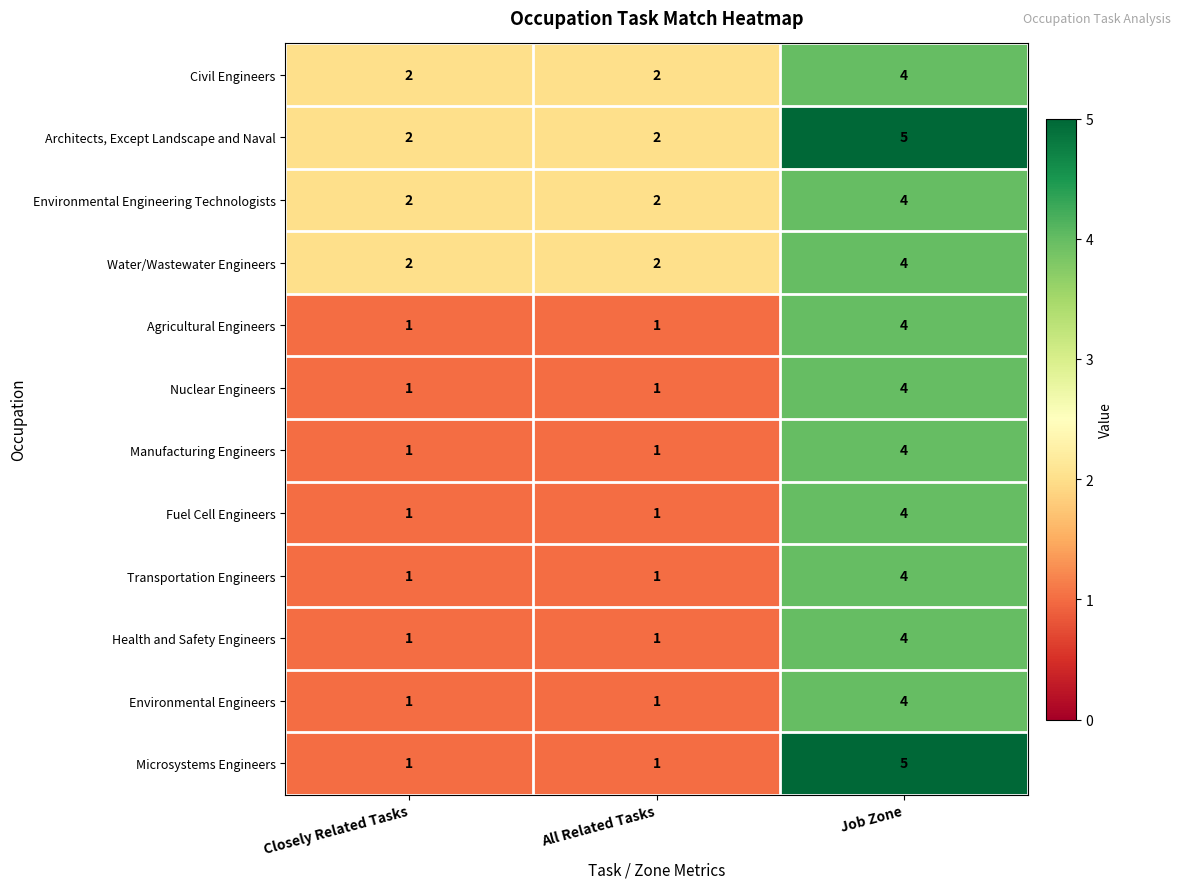

Which series has the widest spread of values?

Microsystems Engineers